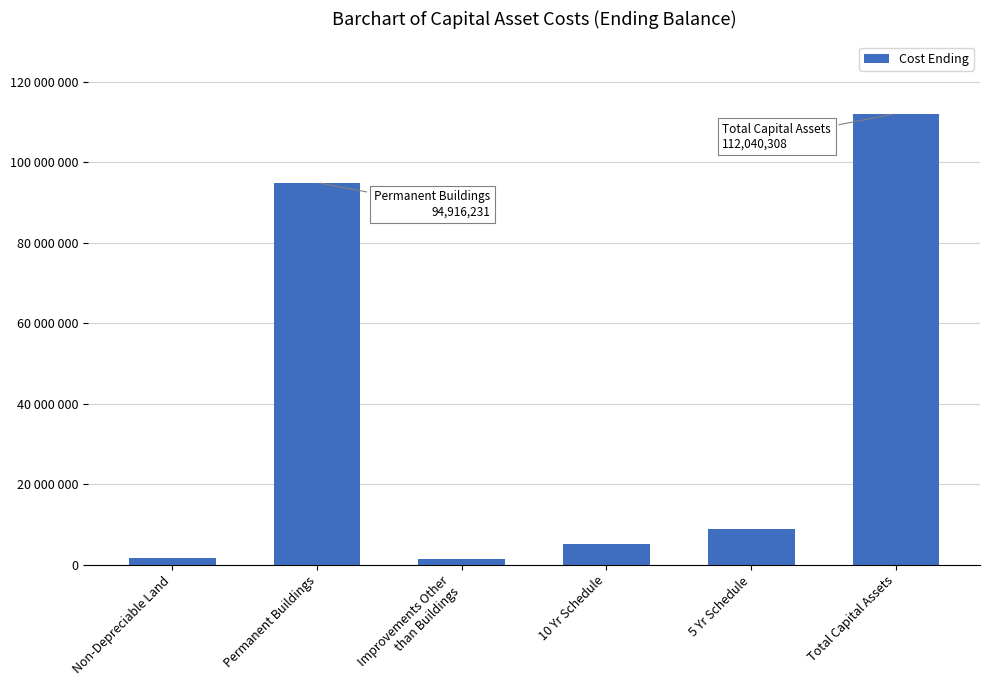

What is the difference between the maximum and minimum values?

110552584